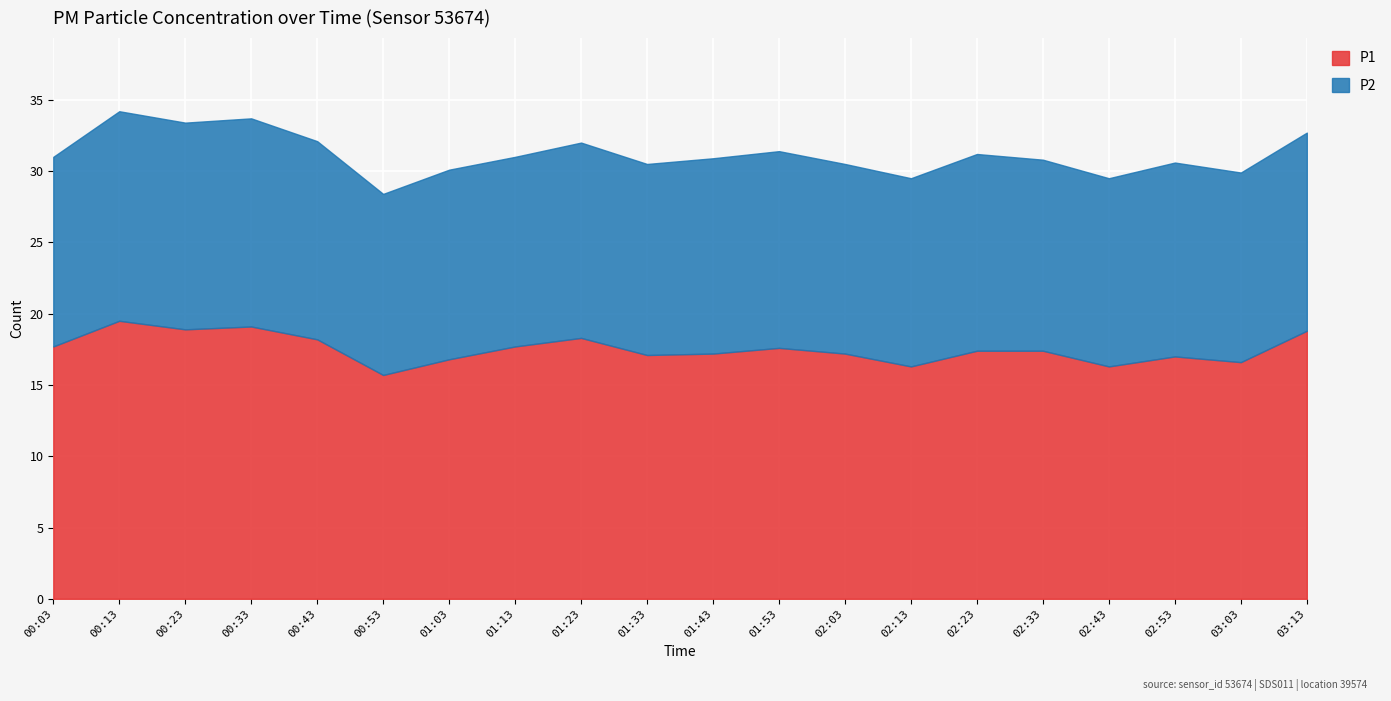

List the labels in order of P1 value, largest first.

00:13, 00:33, 00:23, 03:13, 01:23, 00:43, 00:03, 01:13, 01:53, 02:23, 02:33, 01:43, 02:03, 01:33, 02:53, 01:03, 03:03, 02:13, 02:43, 00:53